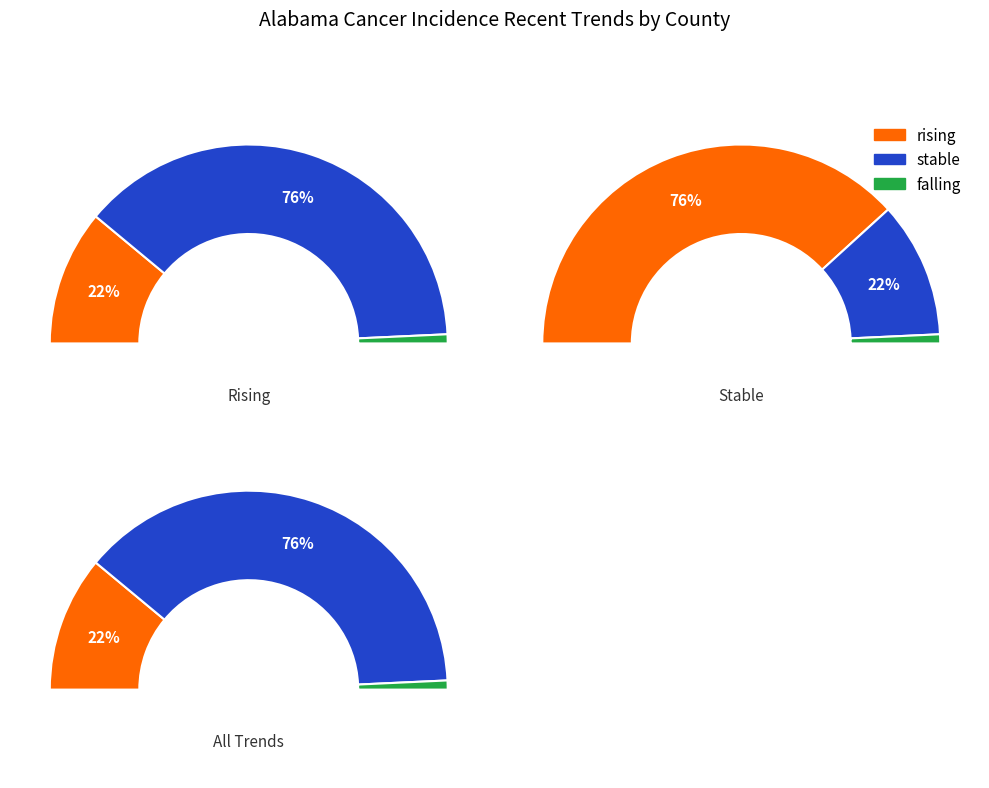

Is it true that falling is 11% of the pie?

False